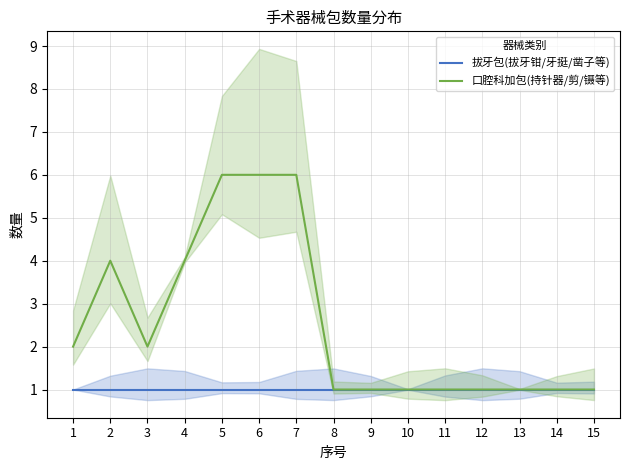

True or false: 口腔科加包(持针器/剪/镊等) and 拔牙包(拔牙钳/牙挺/凿子等) intersect in this chart.

False